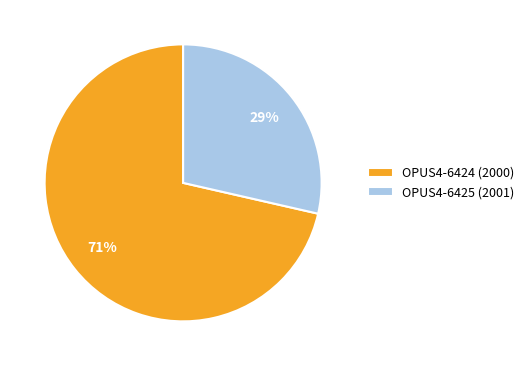

To the nearest percent, what percentage of the pie is OPUS4-6425 (2001)?

29%